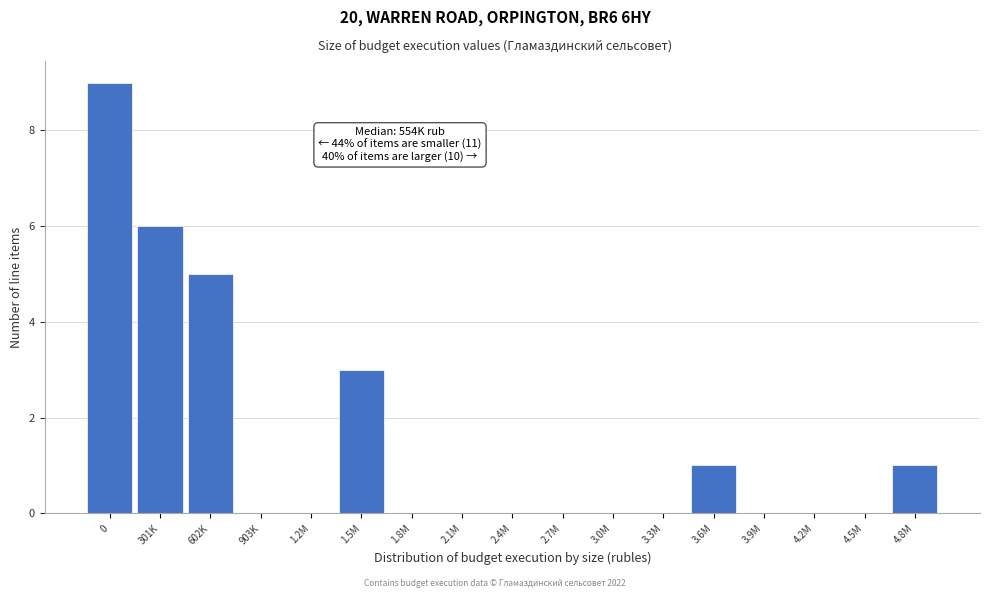

Reading right to left, transcribe all the data shown in this chart.

4.8M=1	4.5M=0	4.2M=0	3.9M=0	3.6M=1	3.3M=0	3.0M=0	2.7M=0	2.4M=0	2.1M=0	1.8M=0	1.5M=3	1.2M=0	903K=0	602K=5	301K=6	0=9